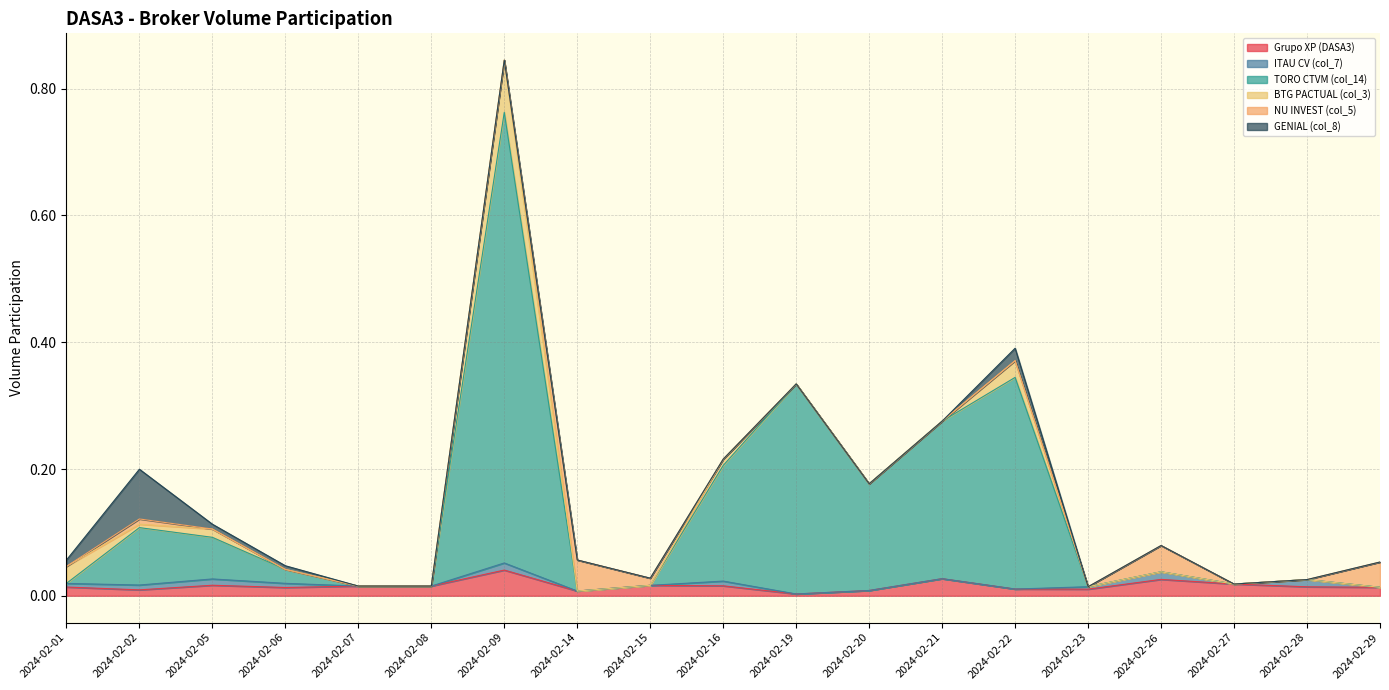

Which series has the largest range (max minus min)?

TORO CTVM (col_14)